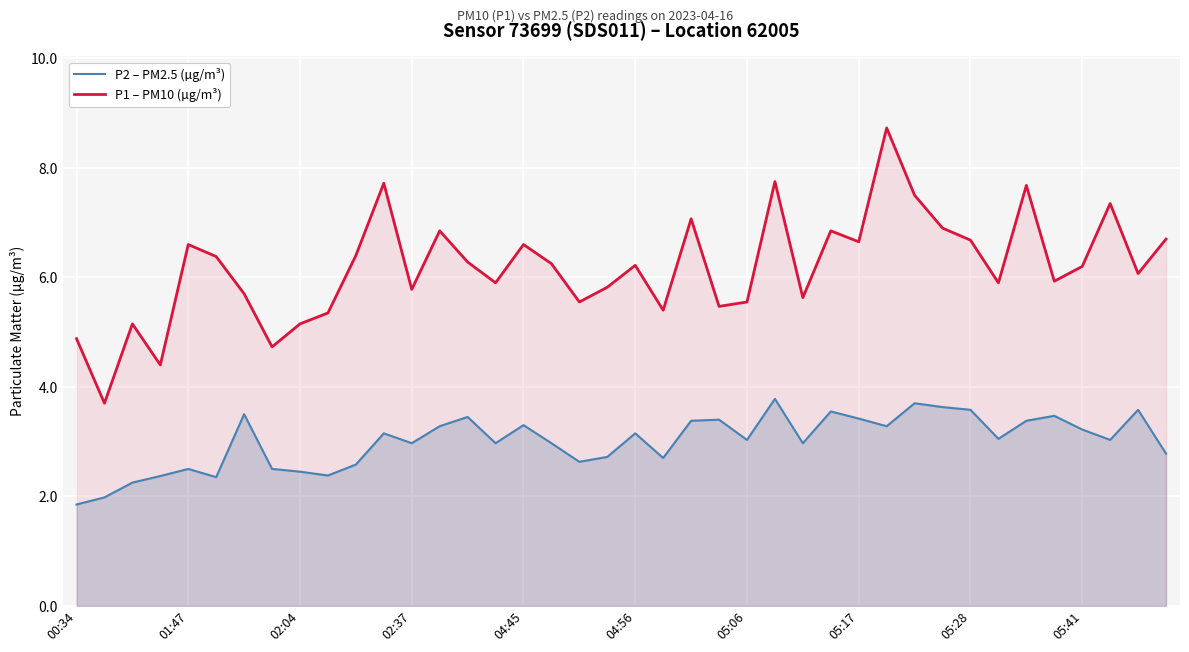

True or false: P1 – PM10 (µg/m³) has more than 1 points higher than both neighbors.

True